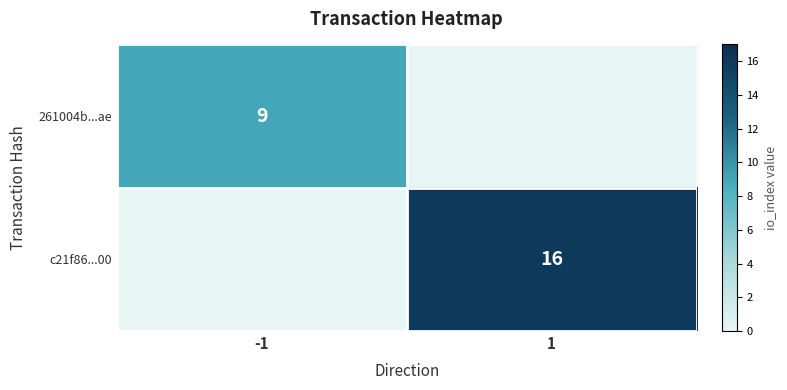

The 261004b...ae series shows 6 at -1. True or false?

False